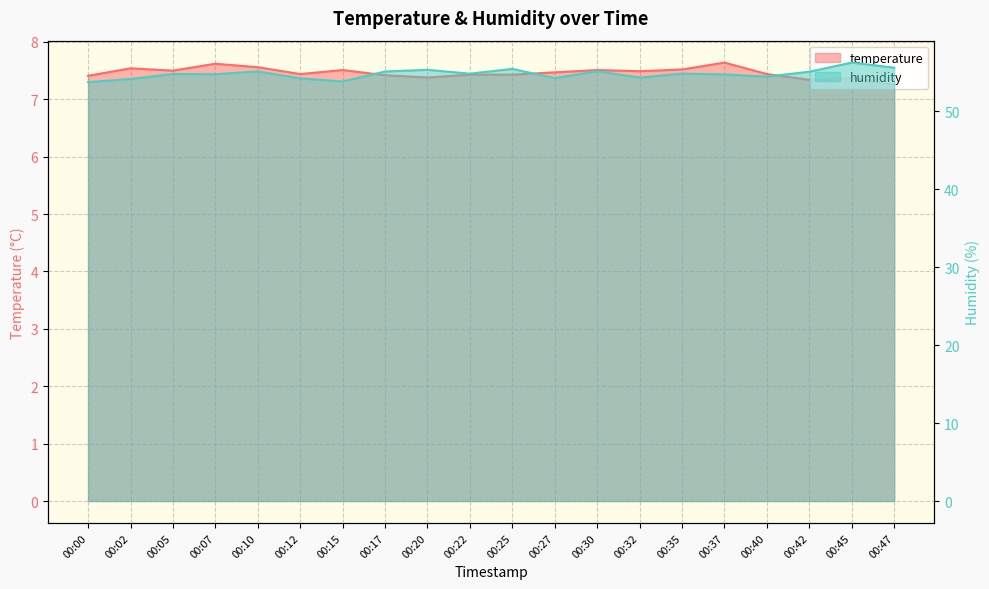

The humidity series shows 54.7 at 00:07. True or false?

True